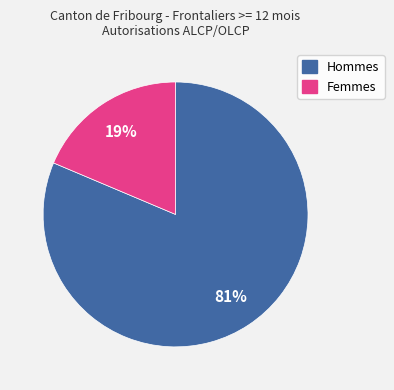

Rank the categories by value from lowest to highest.

Femmes, Hommes